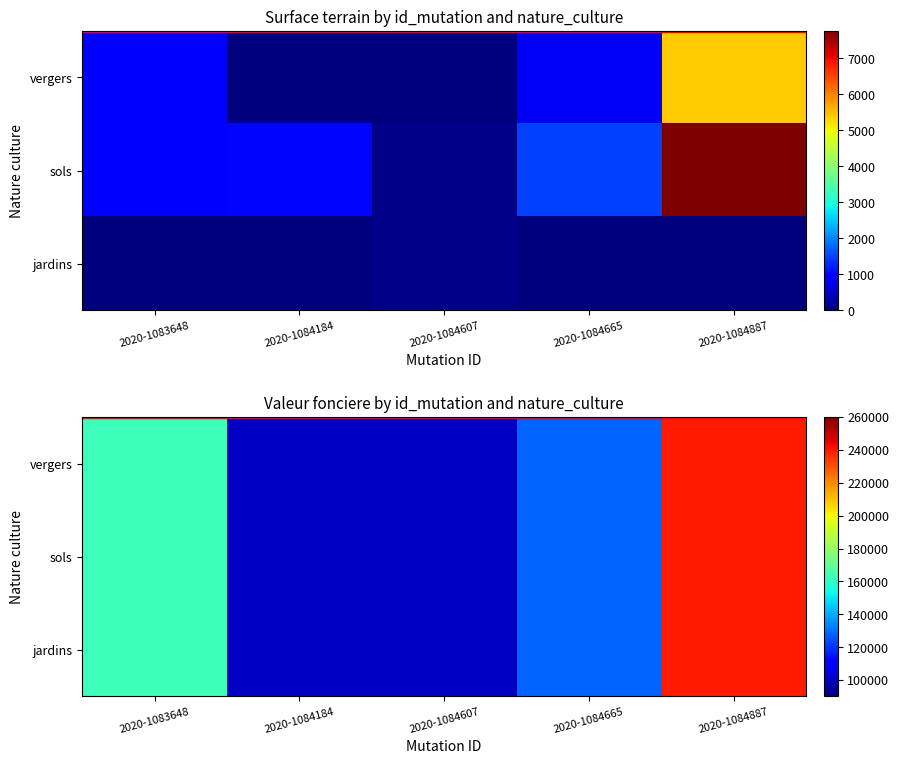

At which label does vergers reach its minimum?

2020-1084184